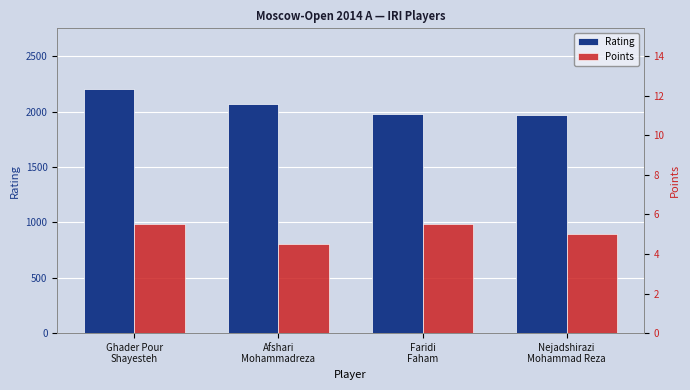

What is the spread (max minus min) of values at Nejadshirazi
Mohammad Reza?

1964.0